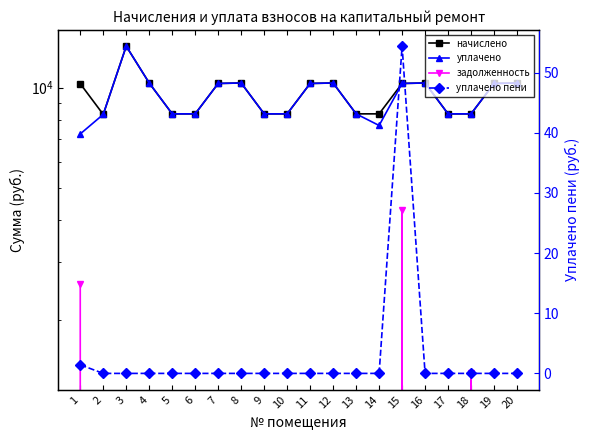

True or false: начислено has more than 1 points higher than both neighbors.

True